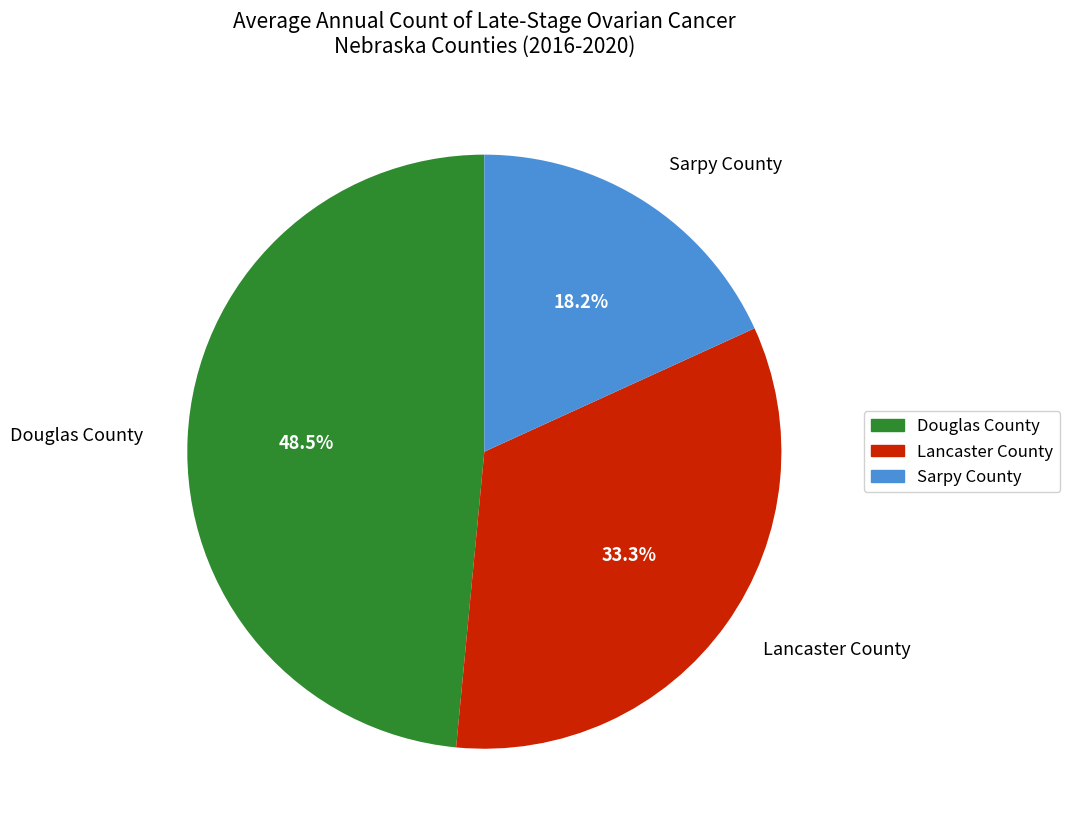

How much of the chart is everything except Lancaster County?

66.7%